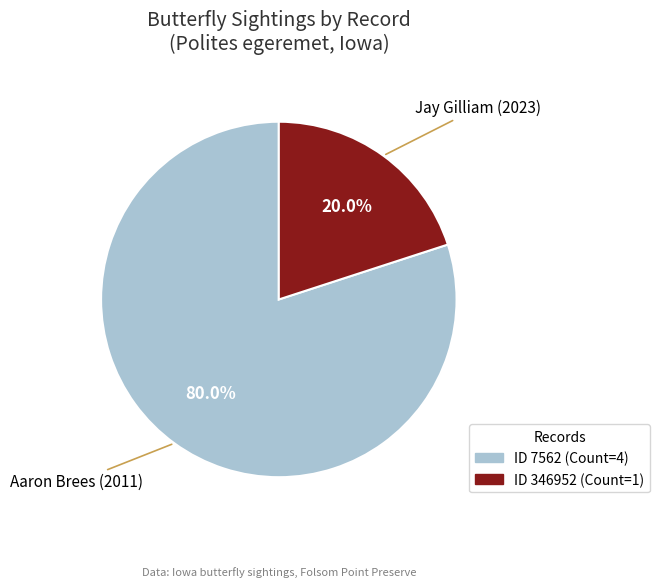

How many segments does this pie chart have?

2